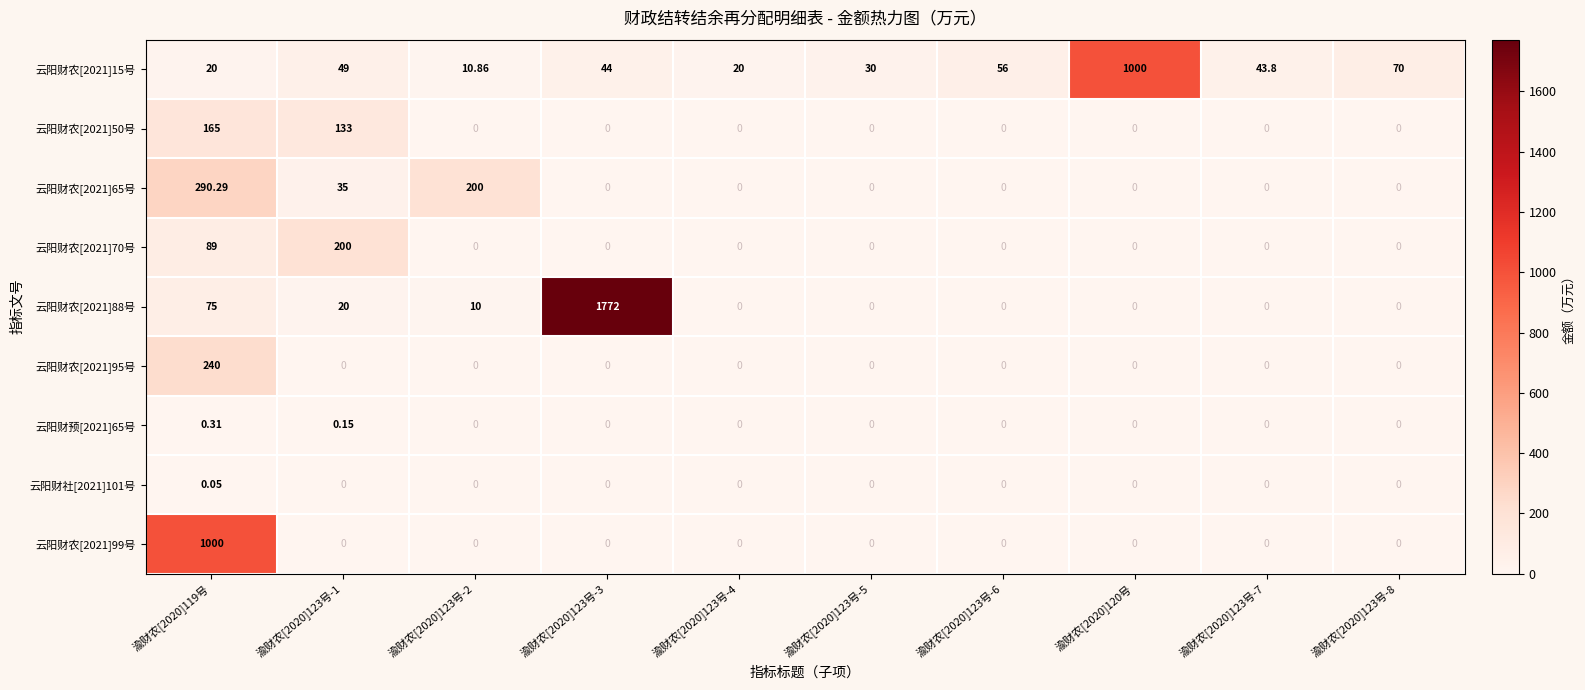

Count the number of categories in the chart.

10